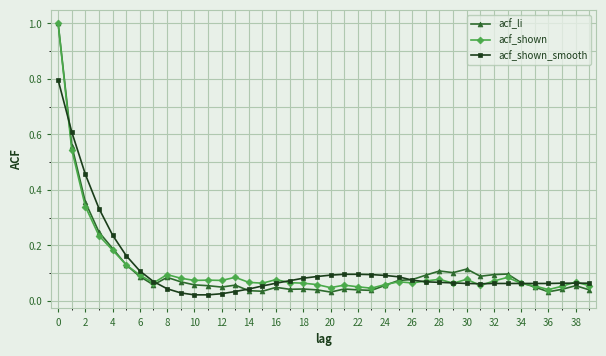

Which series has the largest range (max minus min)?

acf_li